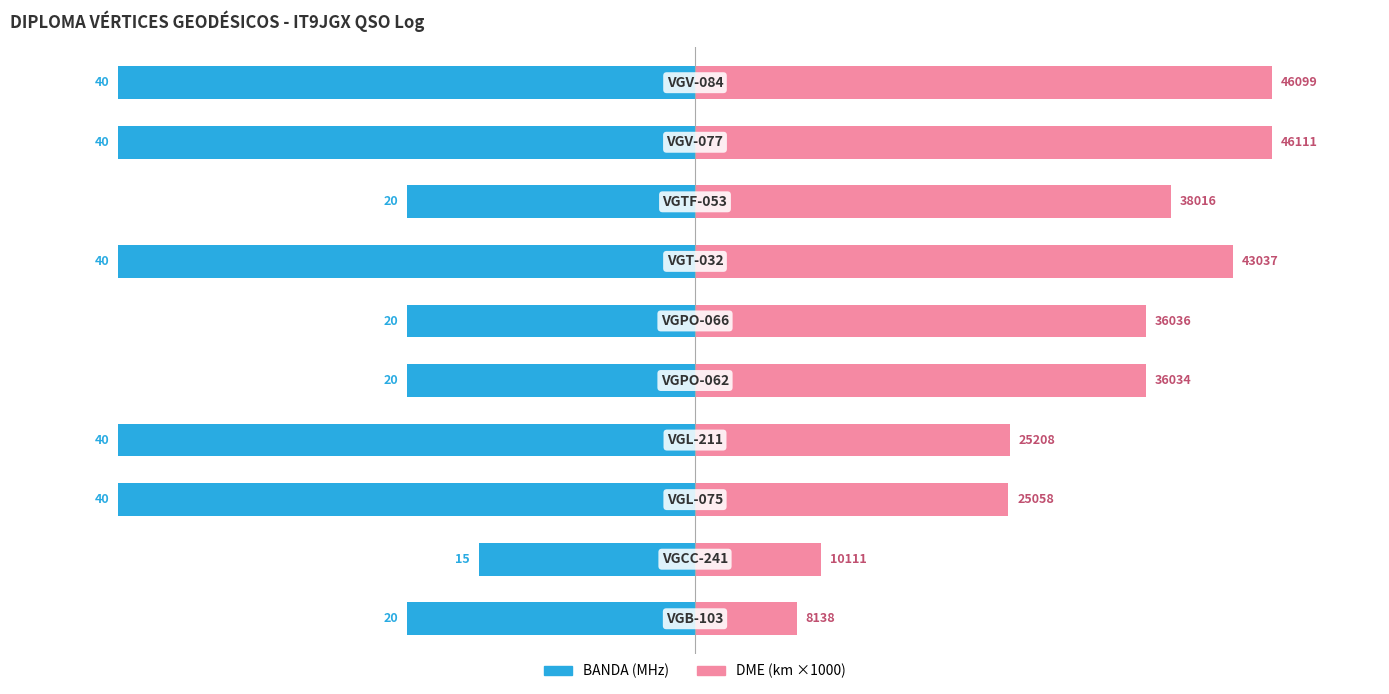

How many bars are there in each group?

2